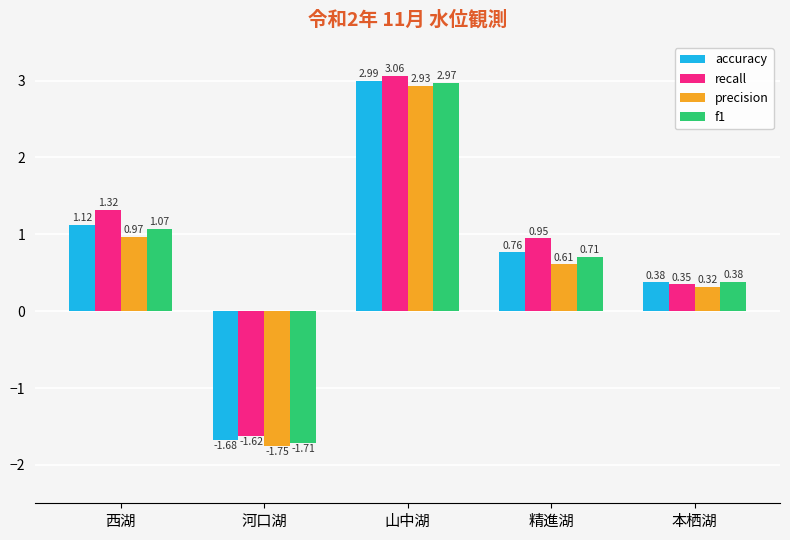

Which category has the lowest value in the recall series?

河口湖